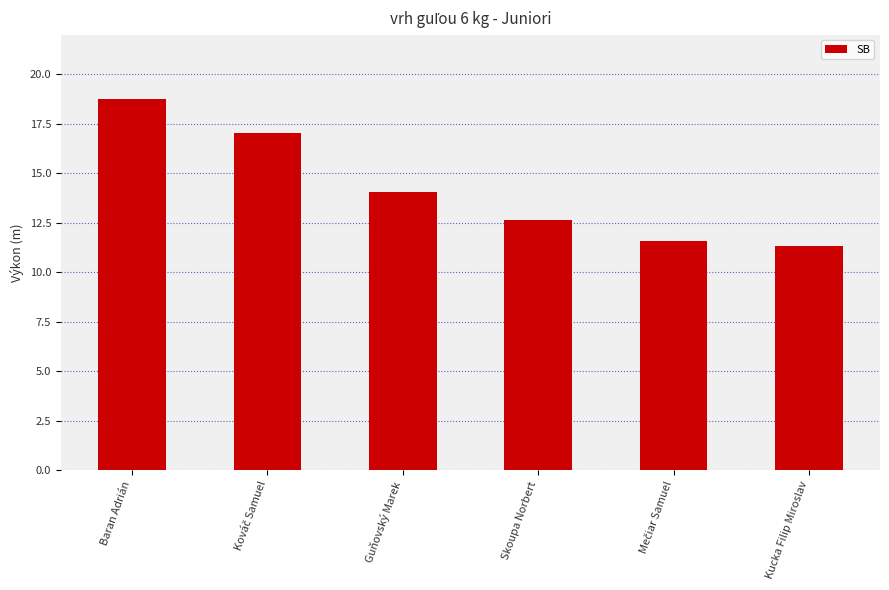

Is it true that the value at Skoupa Norbert is 12.6?

True